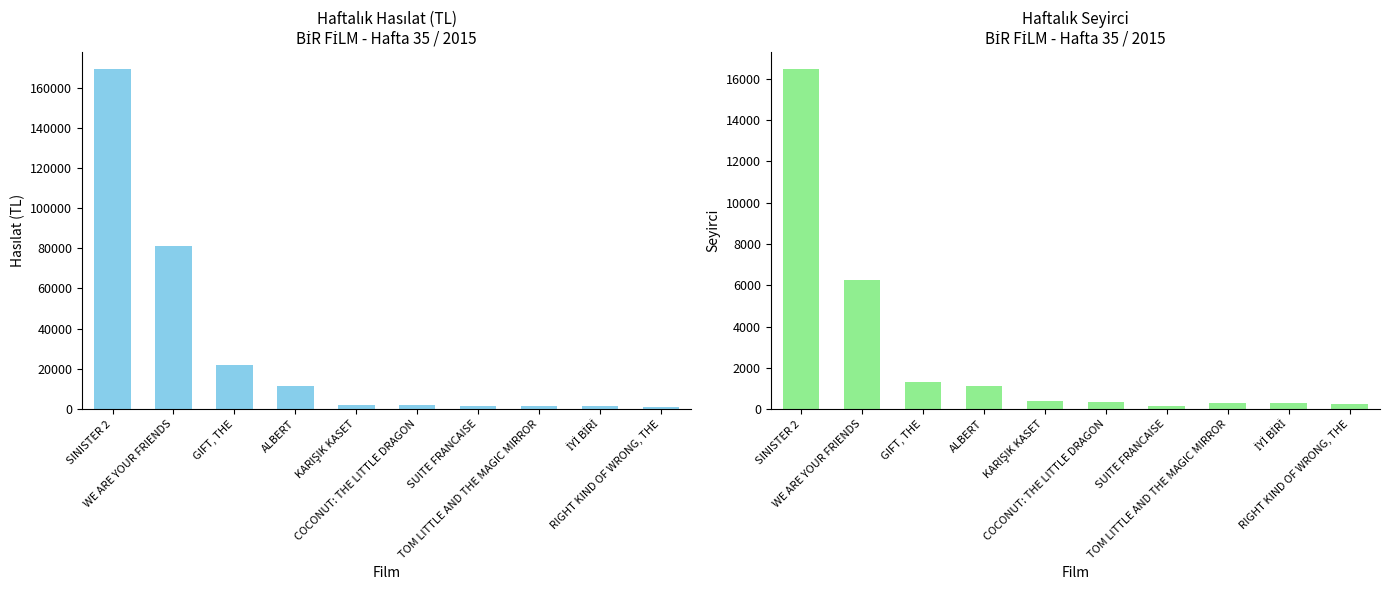

Which series has the largest total across all categories?

Haftalık Hasılat